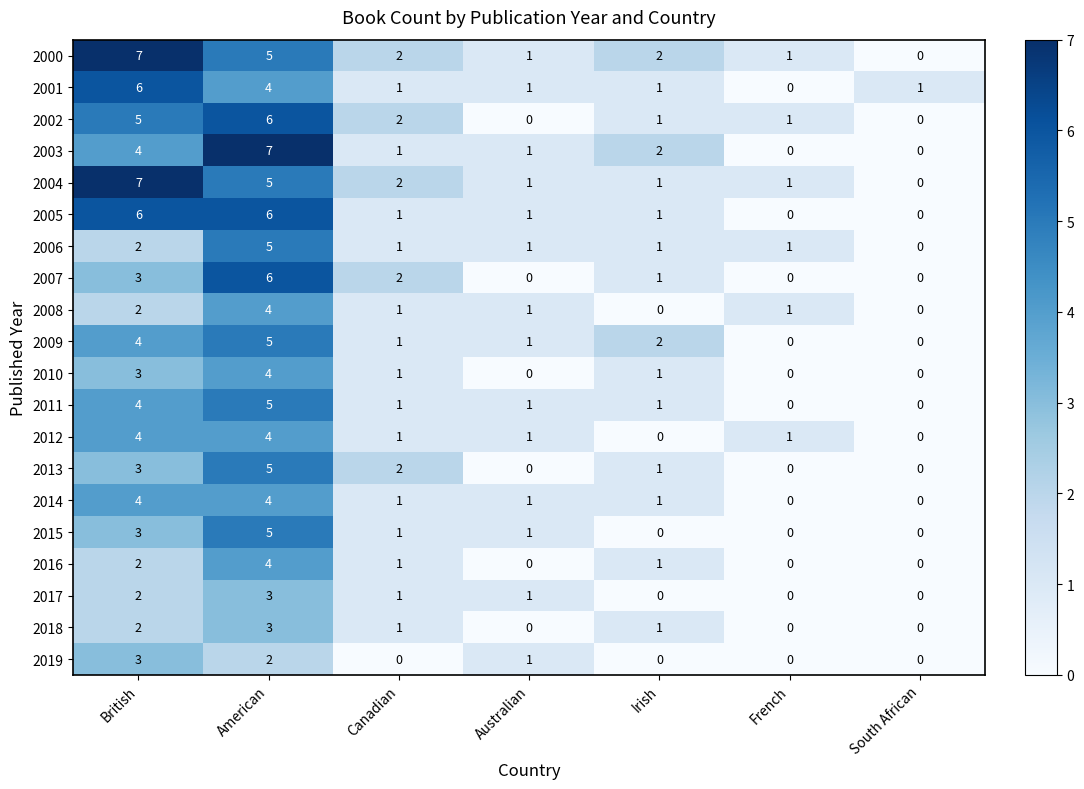

The 2019 series shows 3 at British. True or false?

True